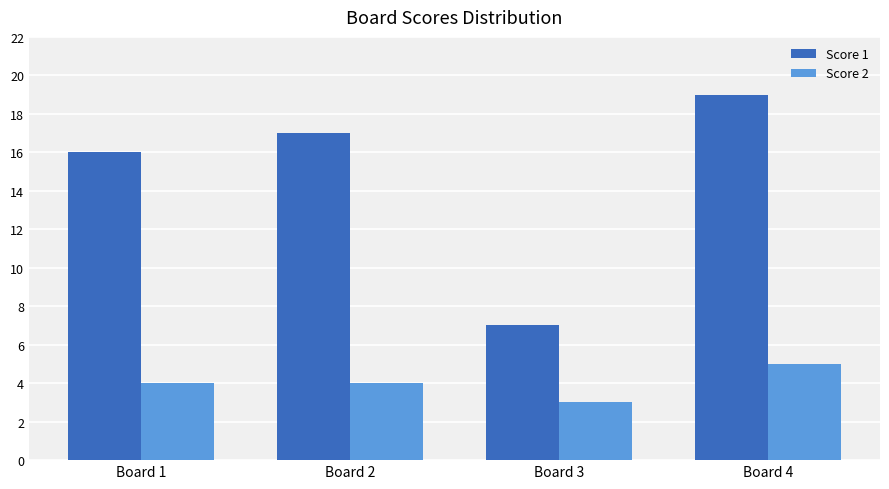

Between Board 3 and Board 4, which series saw the biggest shift?

Score 1